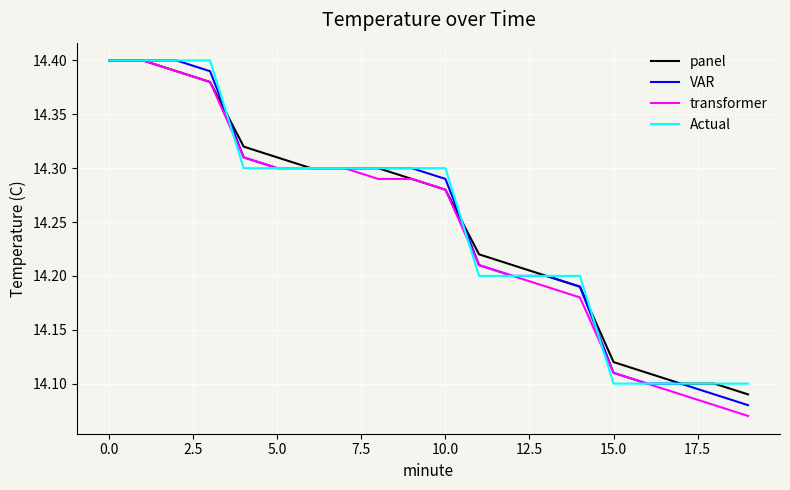

What is the value of the VAR point at the 14th from the left?

14.2